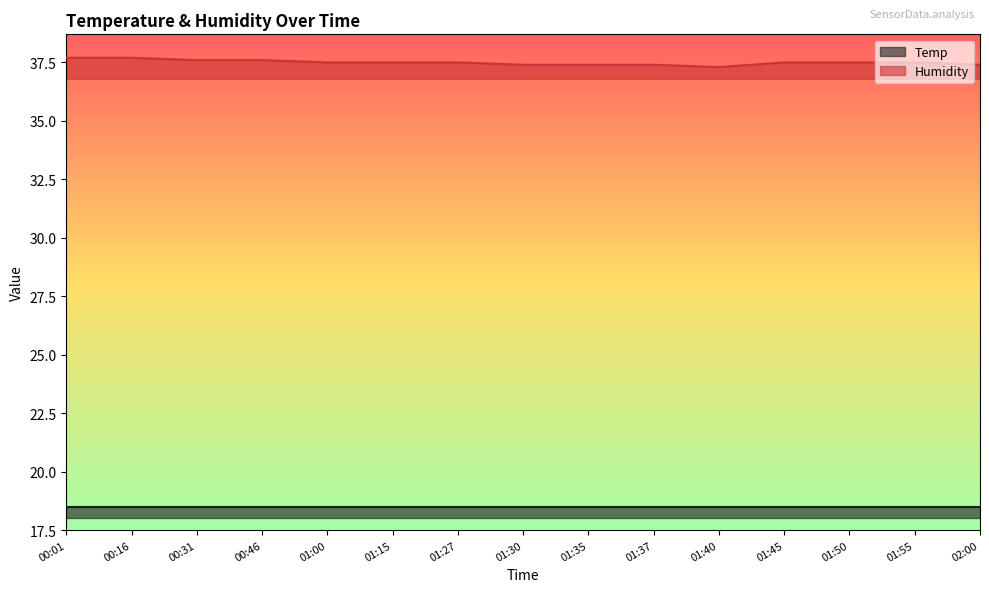

What is the change in value from 01:40 to 01:50?

+0.2